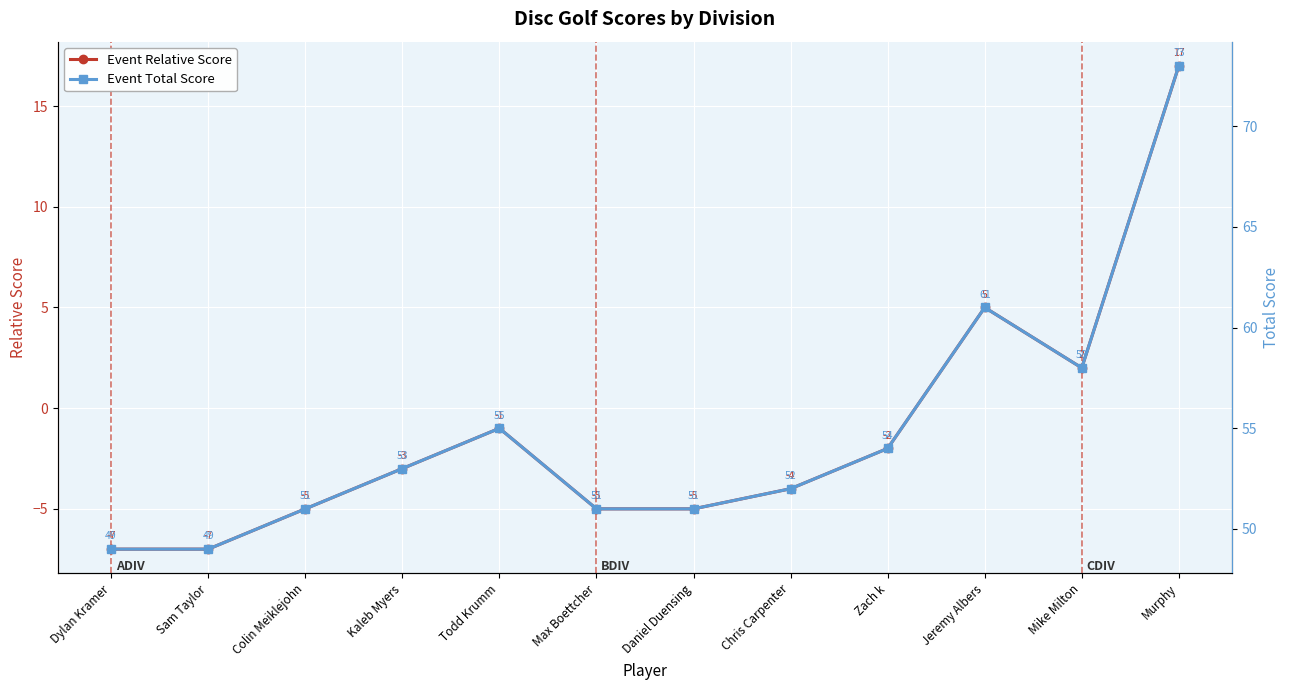

At which category does Event Total Score reach its first local peak?

Todd Krumm